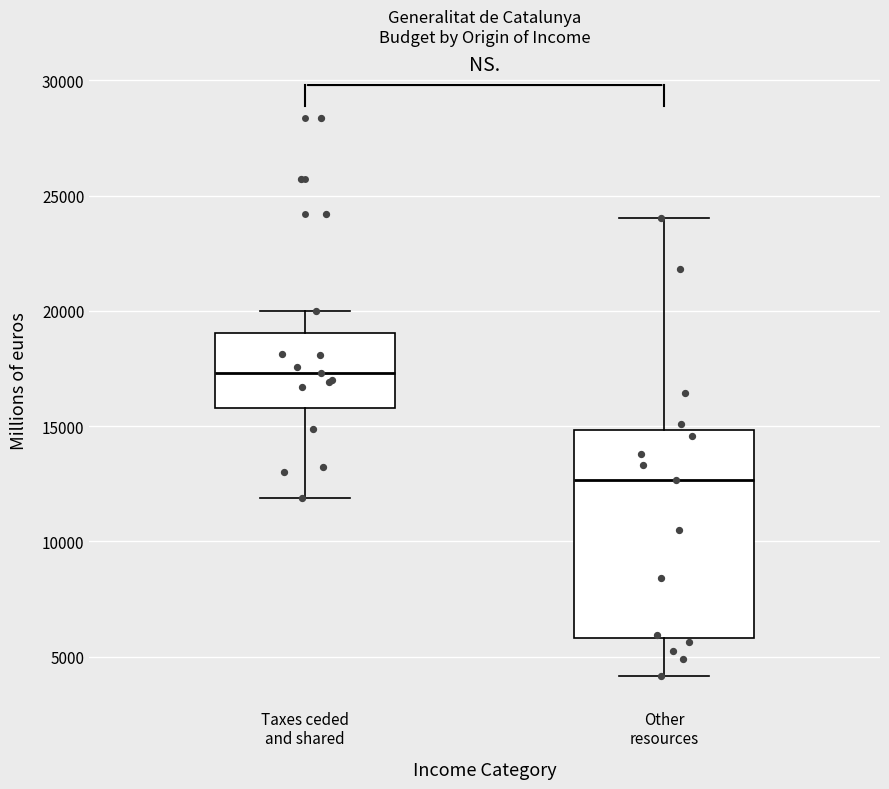

Which box has the highest median line?

Taxes ceded and shared